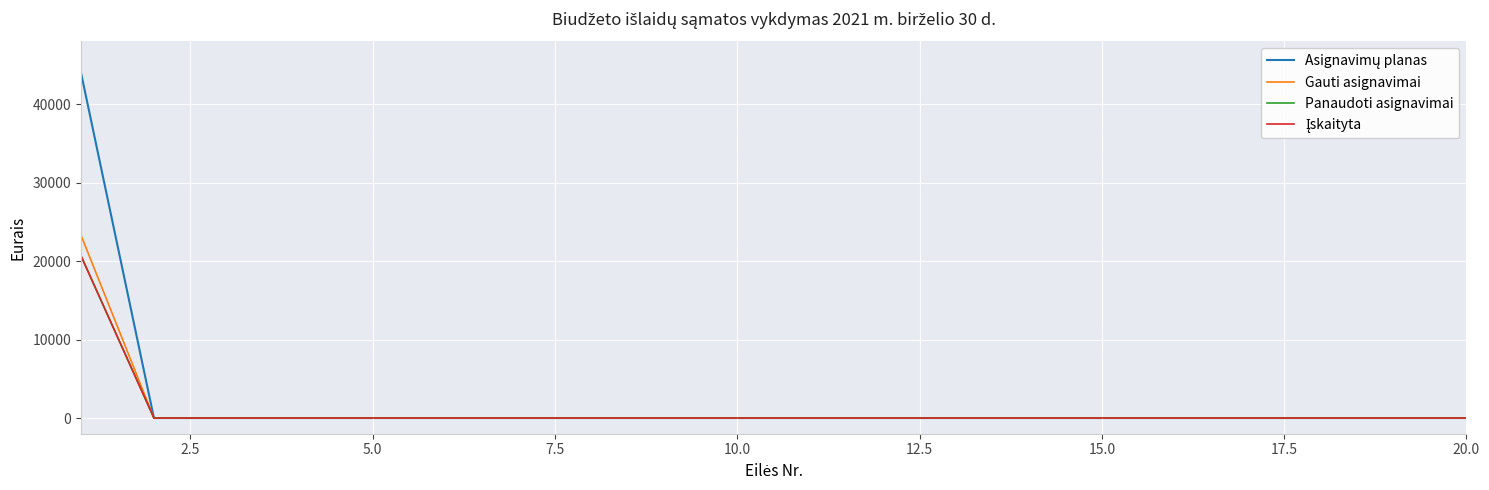

What is the maximum value shown in the chart?

44000.0